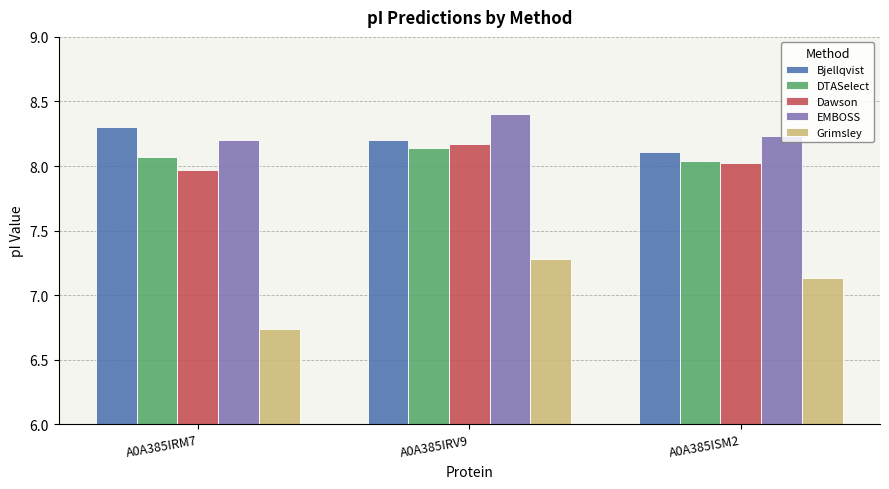

What is the sum of the Grimsley values at A0A385ISM2 and A0A385IRM7?

13.9